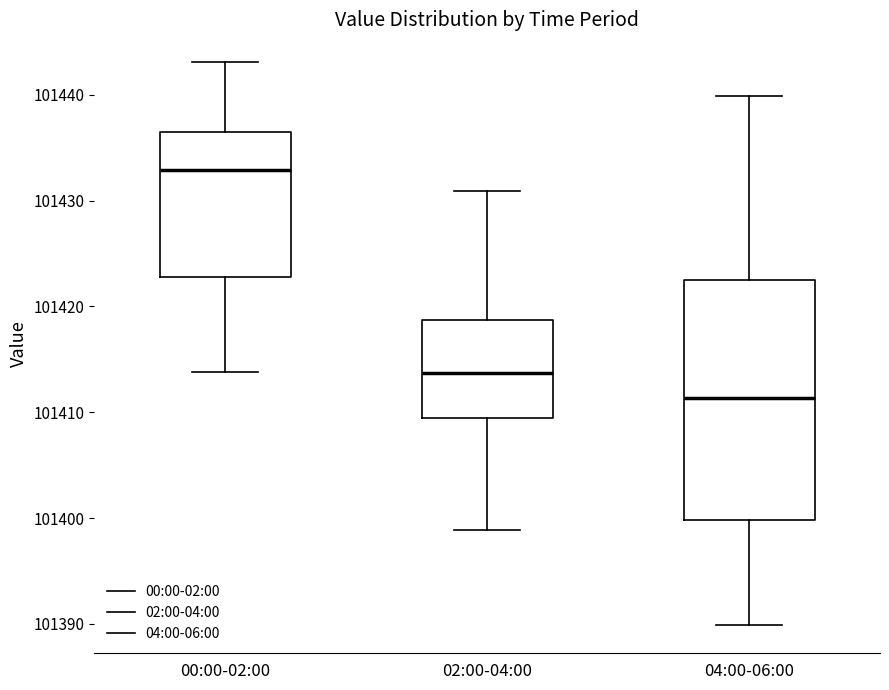

Reading left to right, read every box against the y-axis: the position of its median line, the range the box covers, and the ends of its whiskers. The values are not printed on the chart, so give them approximately, as read against the axis.

00:00-02:00: median 101433, box 101423 to 101437, whiskers 101414 to 101443
02:00-04:00: median 101414, box 101409 to 101419, whiskers 101399 to 101431
04:00-06:00: median 101411, box 101400 to 101422, whiskers 101390 to 101440